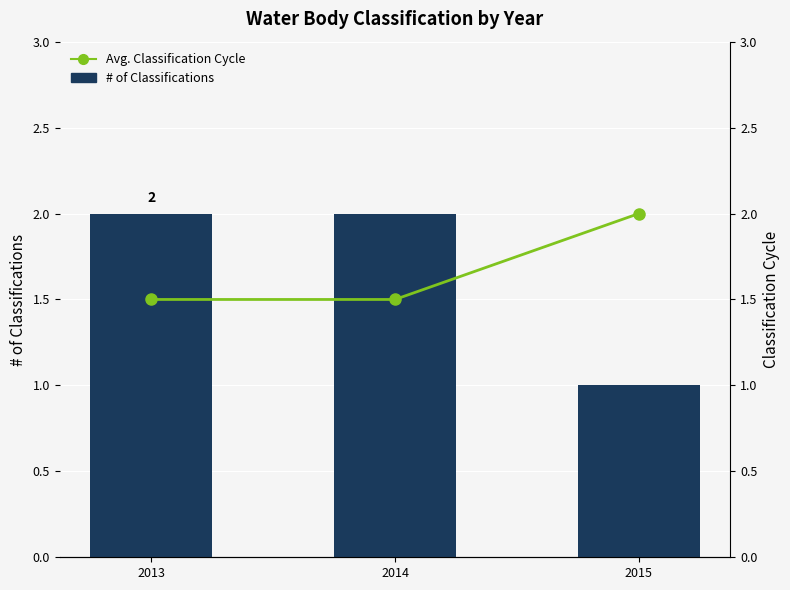

True or false: # of Classifications has a value of 2.7 at 2014.

False